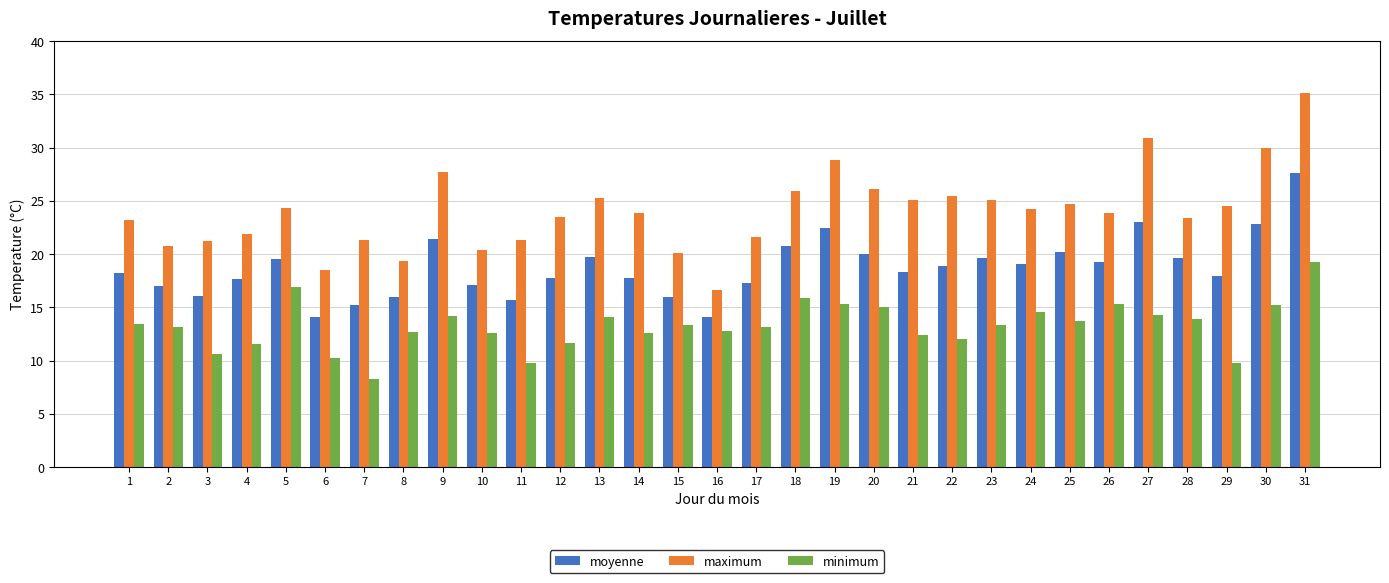

List the series in order of their peak value, highest first.

maximum, moyenne, minimum